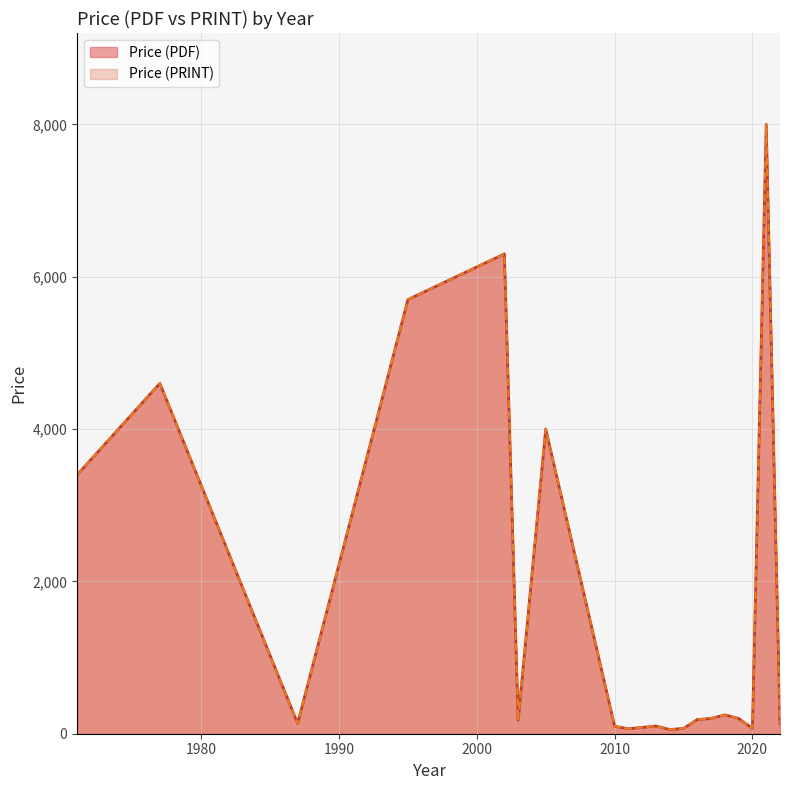

How many interior local valleys does the Price (PDF) series have?

8